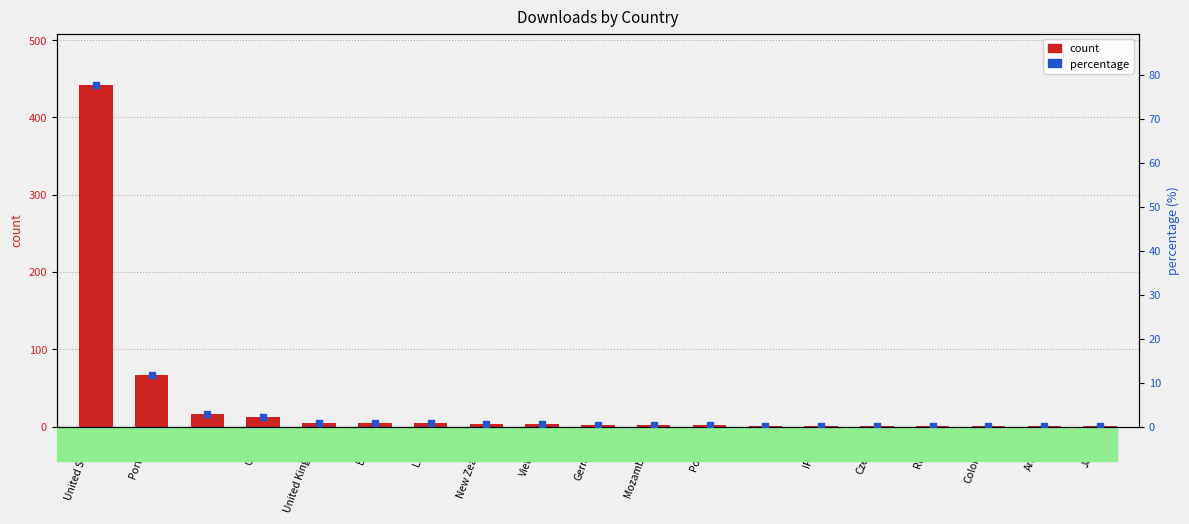

What is the total value across all series at United States?

519.7